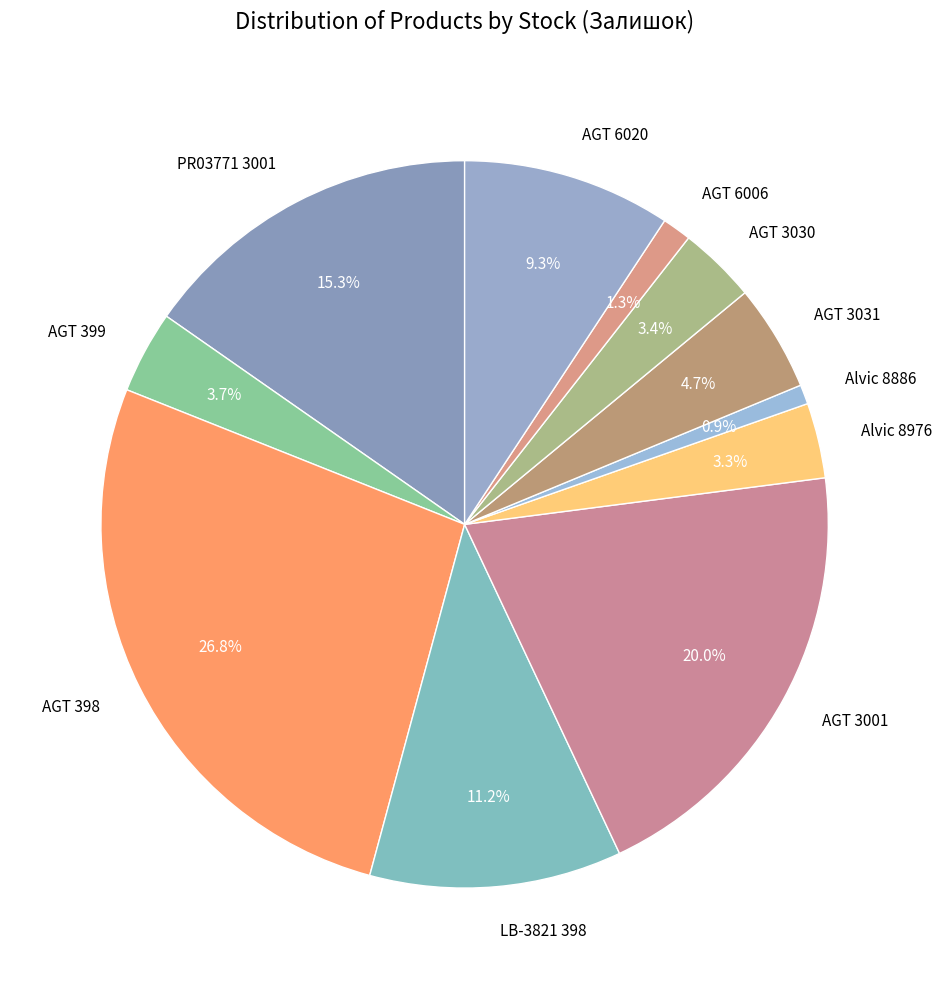

Is it true that PR03771 3001 is 15% of the pie?

True